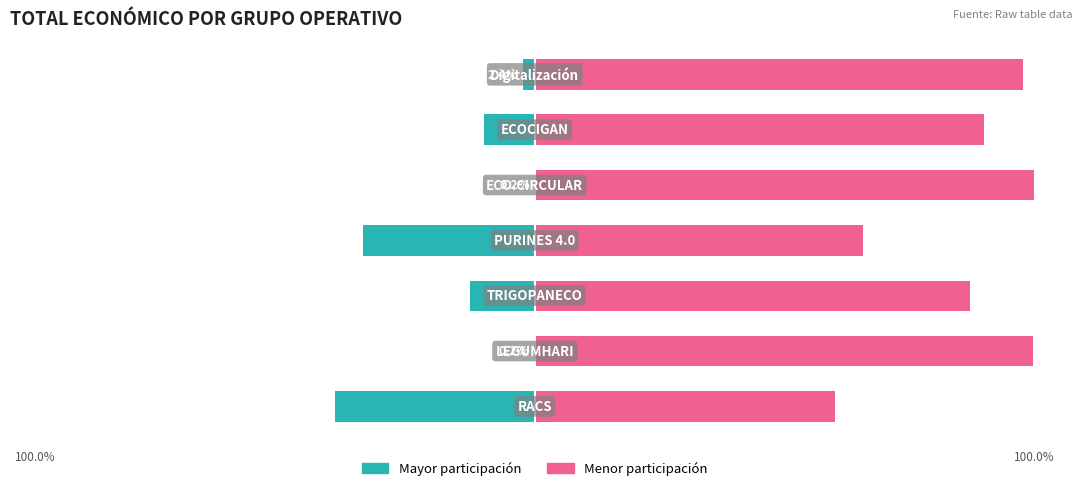

True or false: Total económico (menor) has a value of 62.2 at 4.

False